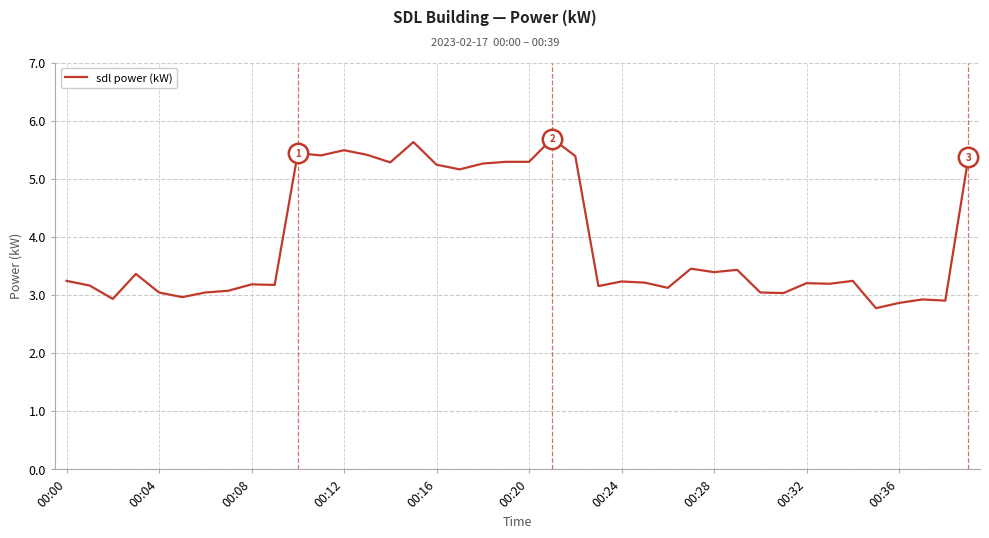

What is the maximum value shown in the chart?

5.7